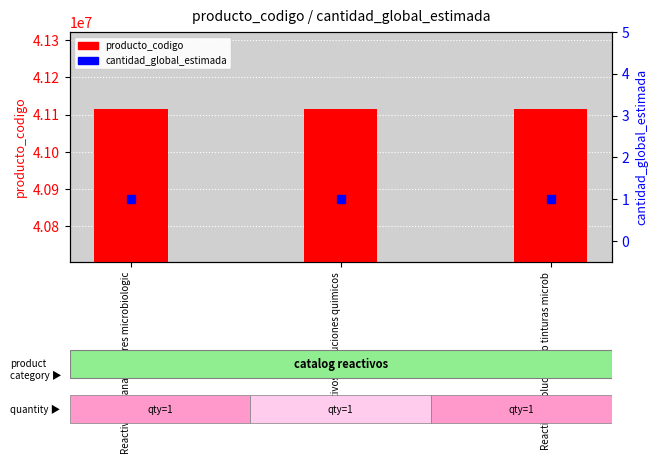

At how many categories does at least one series exceed 29514097?

3